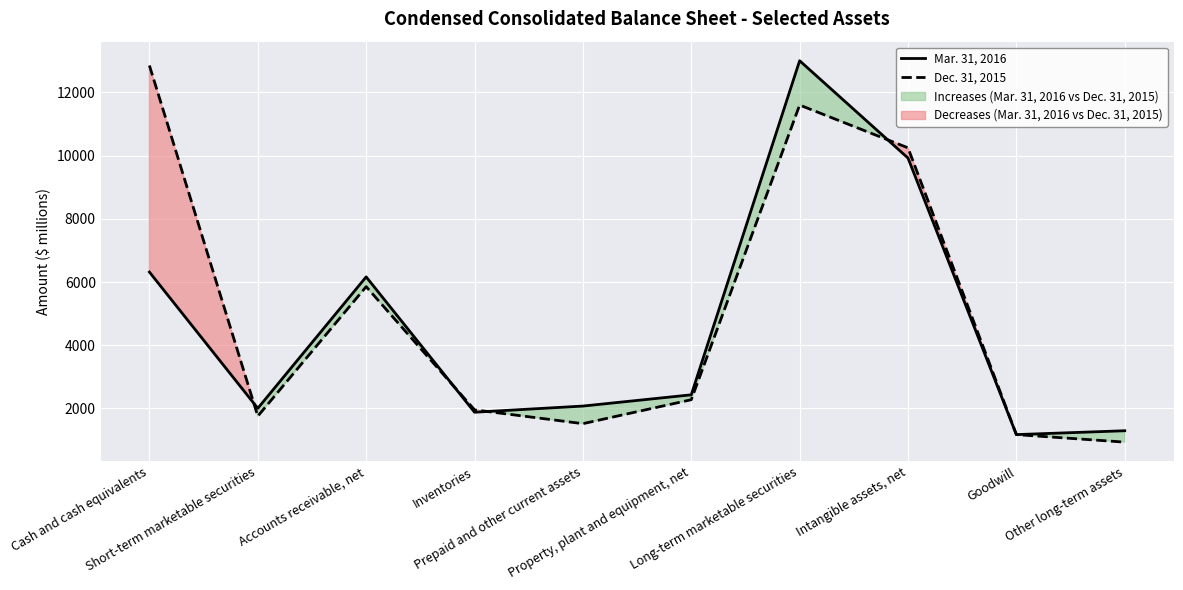

Rank the series by their maximum value, from highest to lowest.

Mar. 31, 2016, Dec. 31, 2015